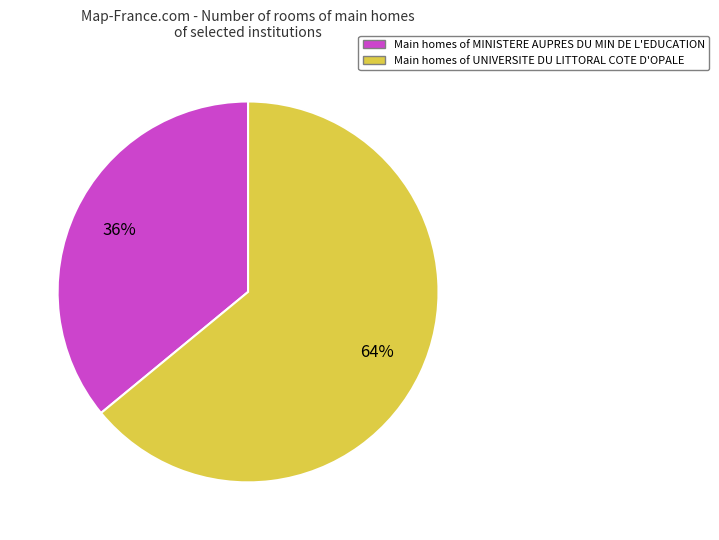

Which slice represents more than half of the pie?

Main homes of UNIVERSITE DU LITTORAL COTE D'OPALE